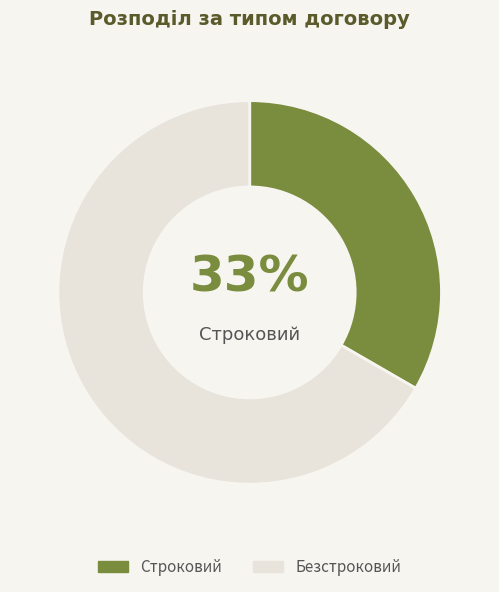

Does Строковий represent more than half of the total?

No